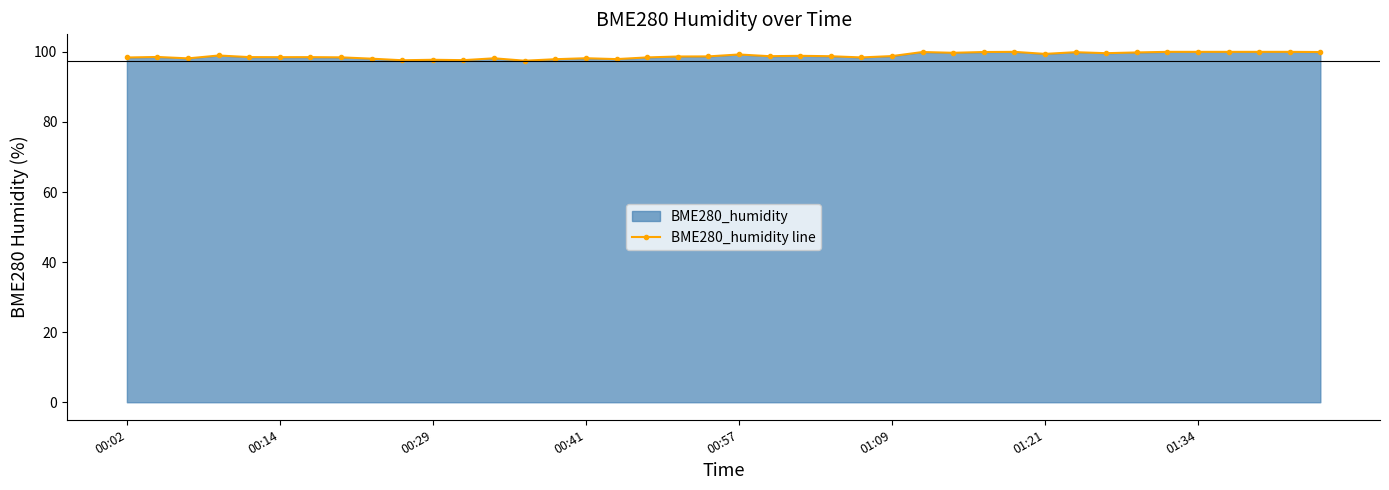

What is the smallest value displayed?

97.5